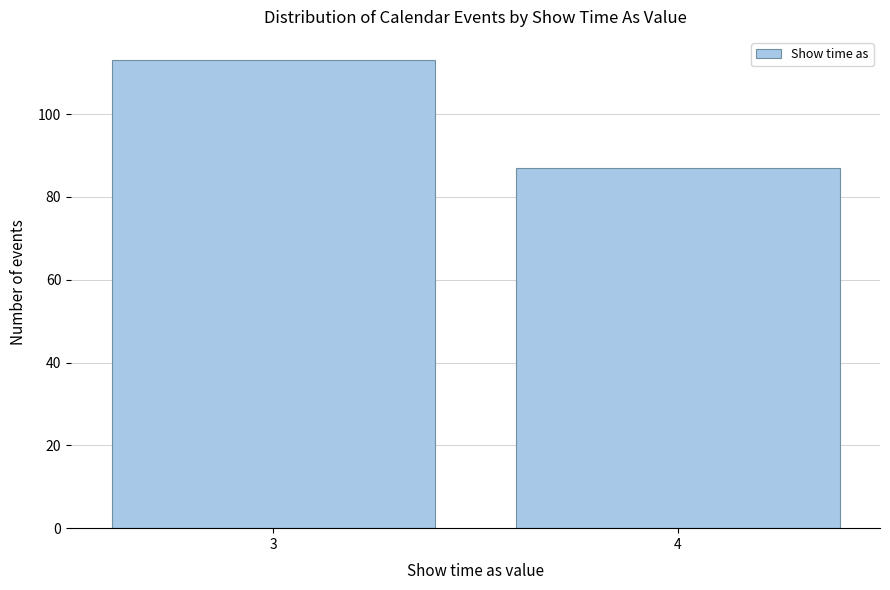

Reading left to right, what are all the values shown in this chart?

113	87